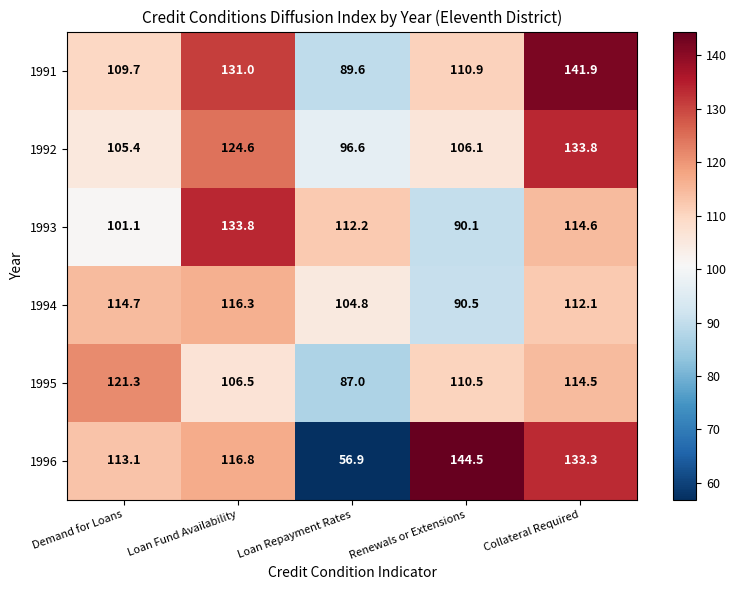

The 1995 series shows 121.3 at Demand for Loans. True or false?

True